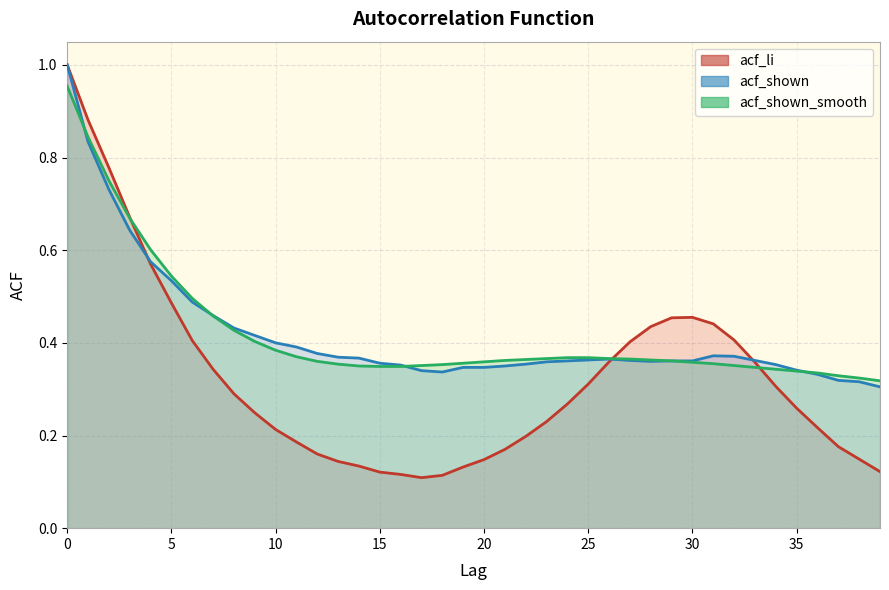

Which series has the widest spread of values?

acf_li